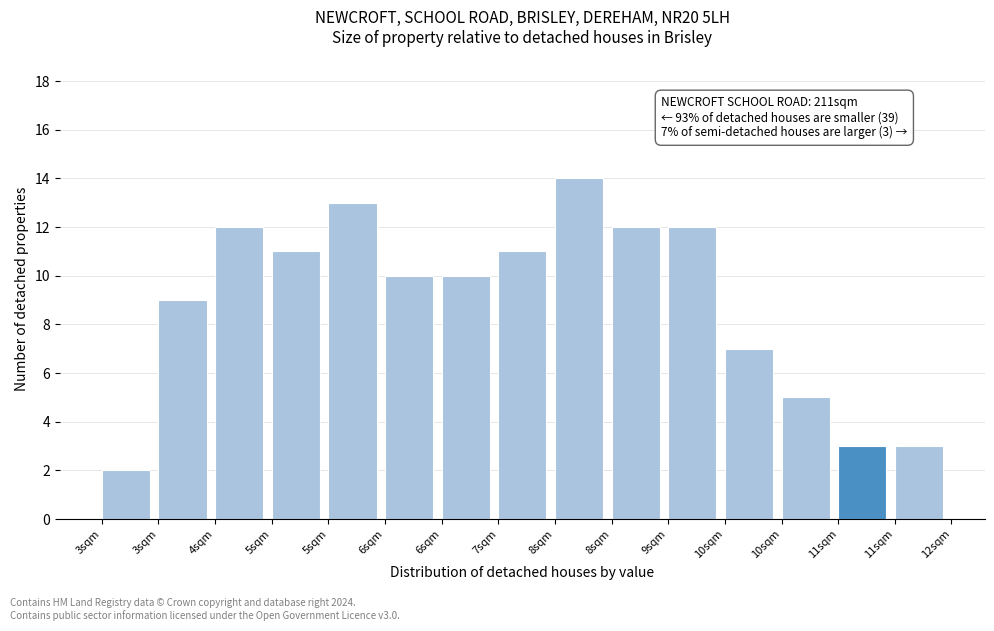

How many series are shown in this chart?

1